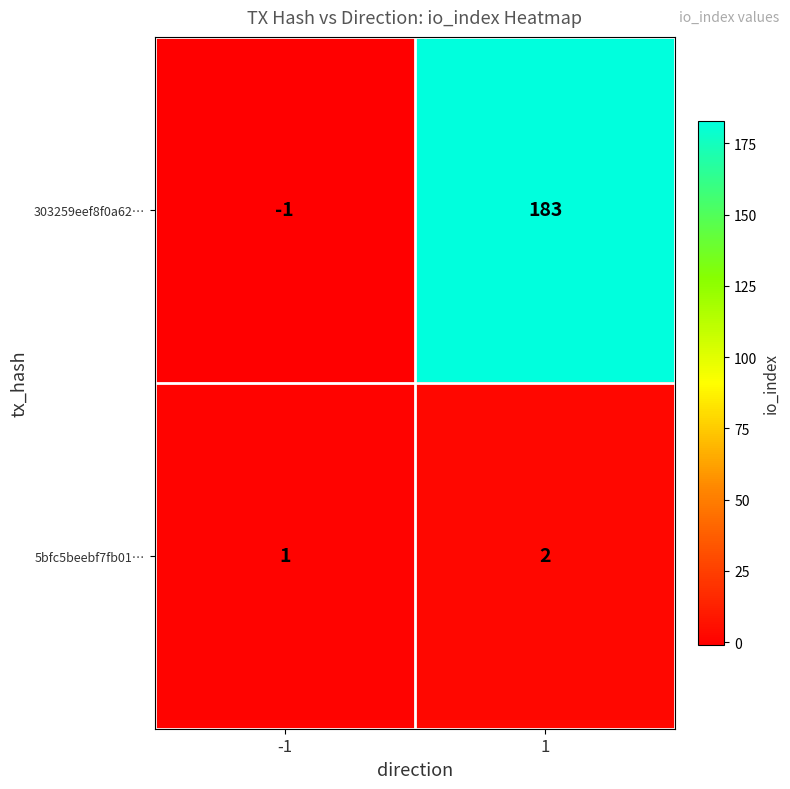

What is the smallest value displayed?

-1